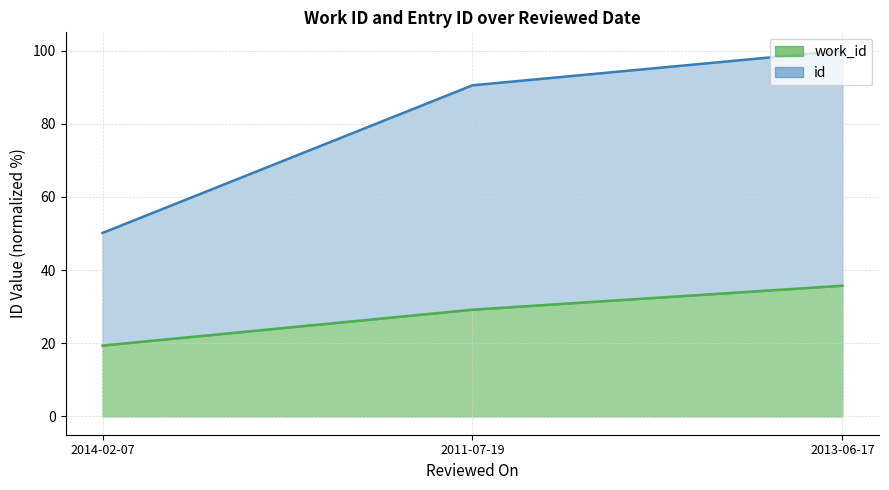

Where is work_id nearest to the value 27?

2011-07-19